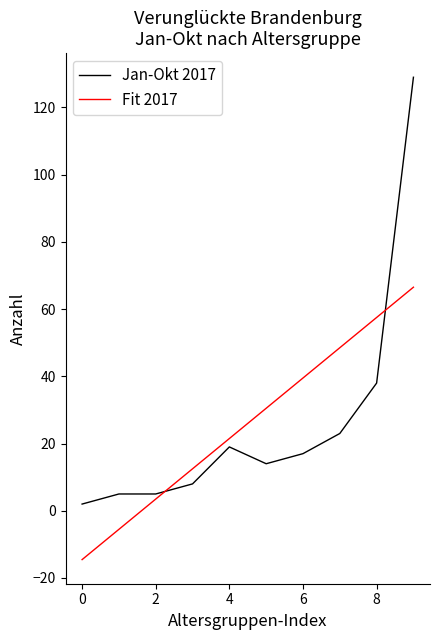

Which series has the widest spread of values?

Jan-Okt 2017